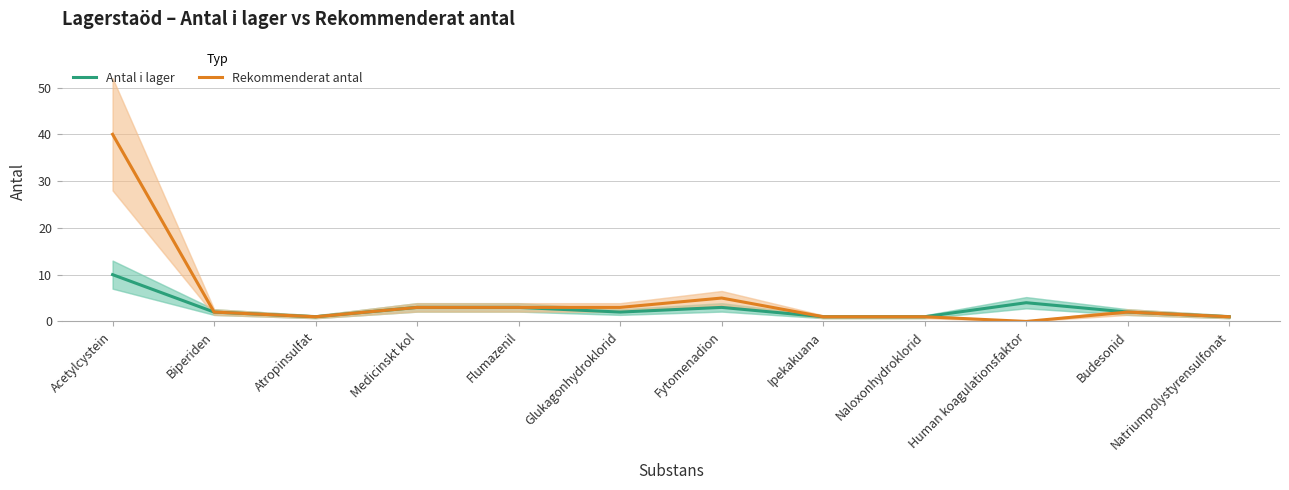

What are all the series names shown in the legend?

Antal i lager, Rekommenderat antal